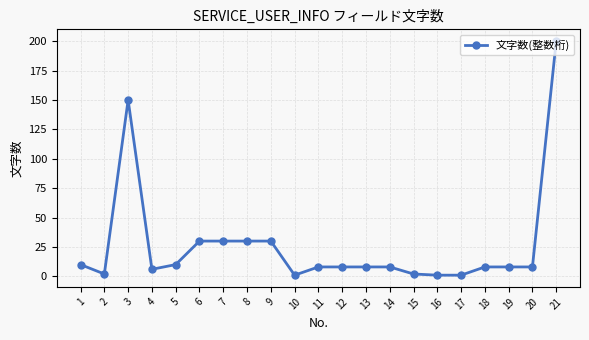

What is the difference between the second highest and minimum values?

149